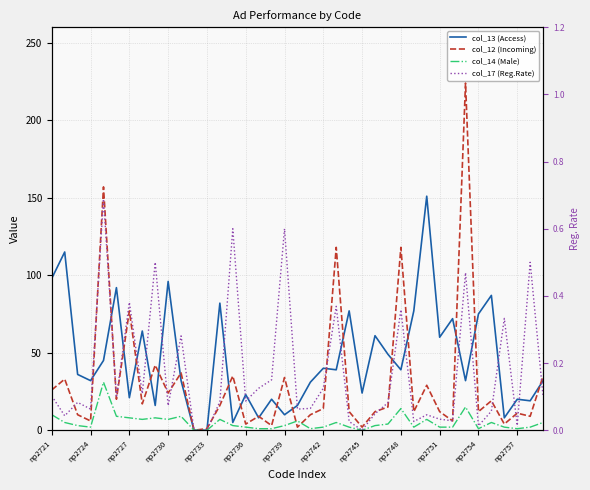

What is the sum of all col_17 (Reg.Rate) values?

6.8